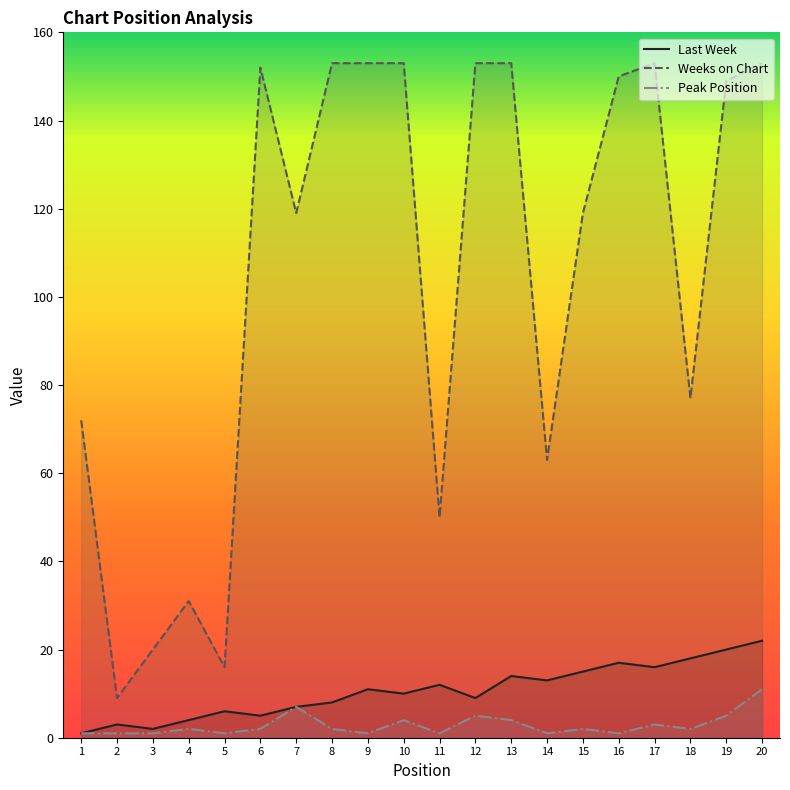

In Weeks on Chart, how many points are lower than both neighbors (excluding endpoints)?

6